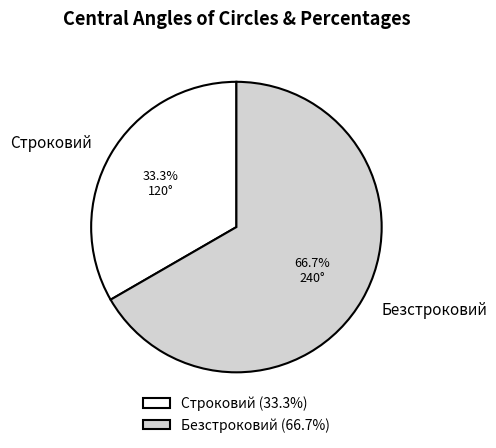

To the nearest percent, what is the combined percentage of Строковий and Безстроковий?

100%